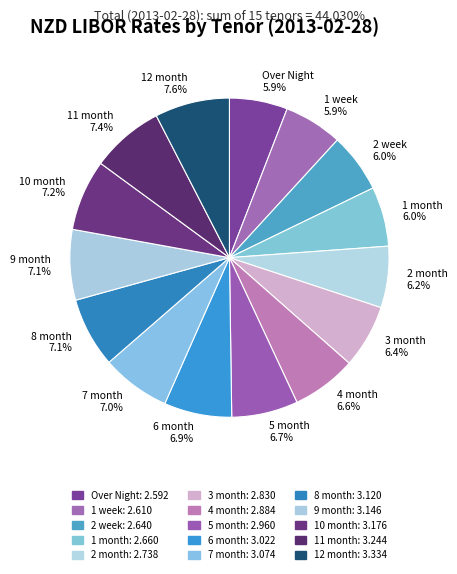

Approximately how many times larger is the value at 12 month 7.6% compared to 6 month 6.9%?

1.1